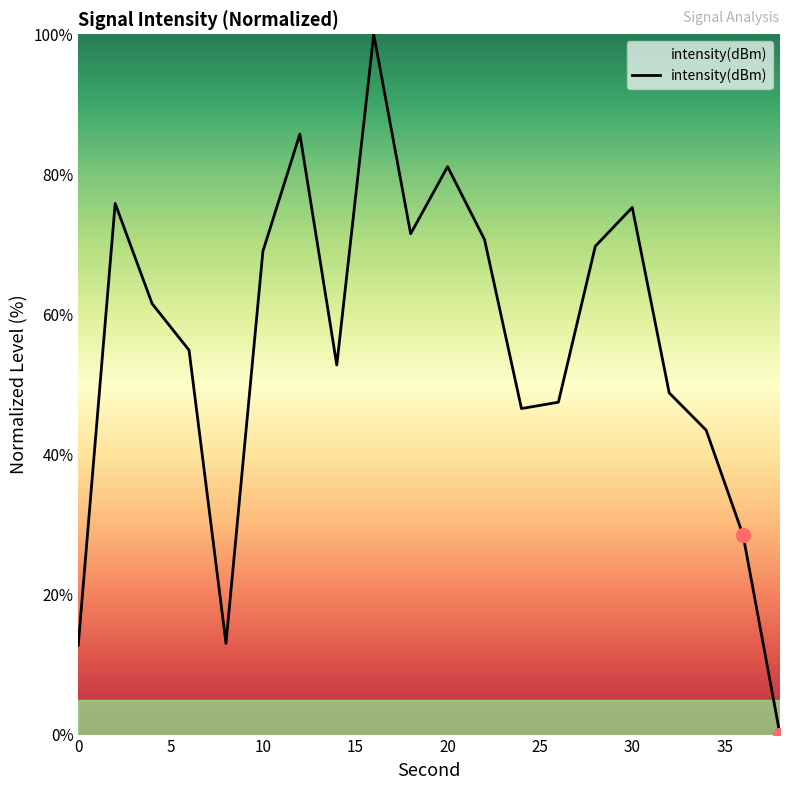

What is the sum of all values?

1108.7